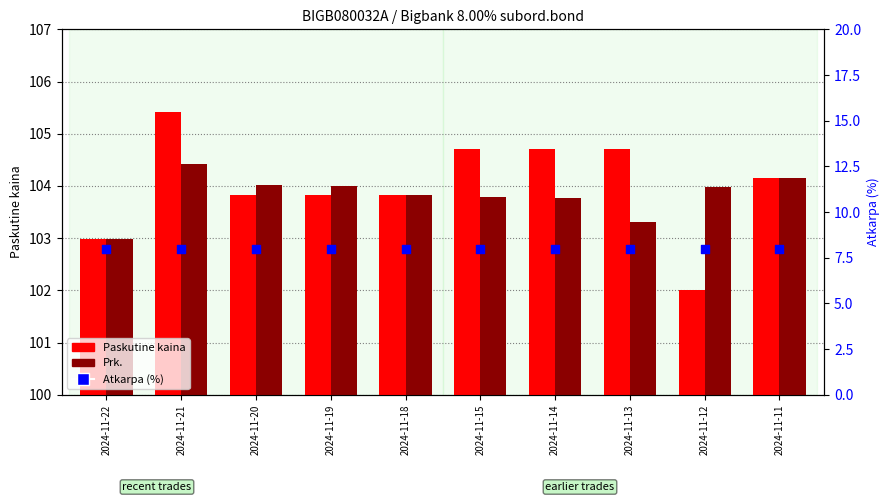

What are all the series names shown in the legend?

Paskutine kaina, Prk., Atkarpa (%)